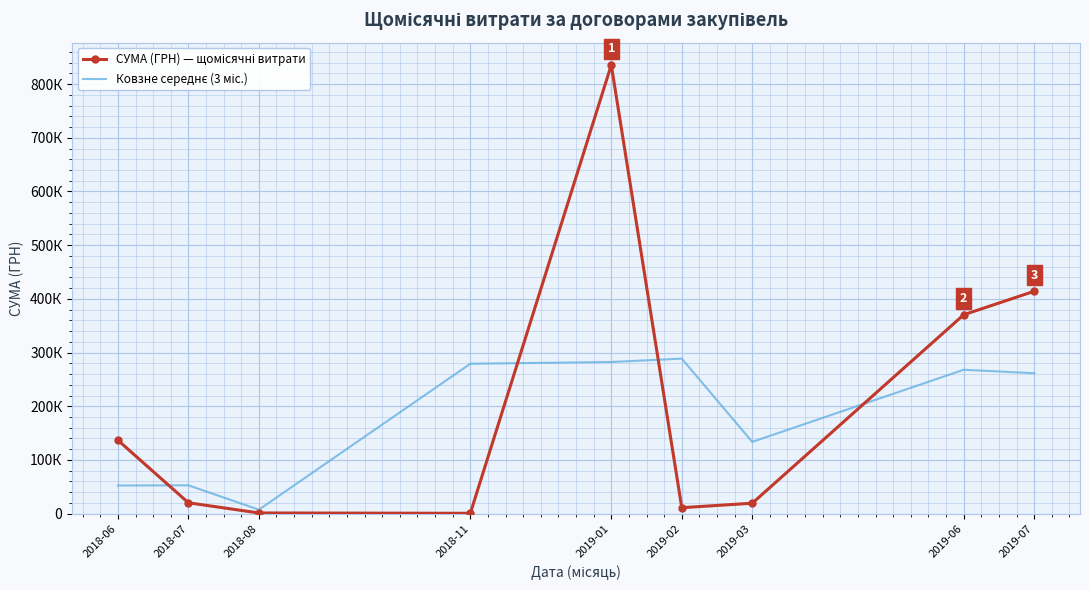

Is it true that СУМА (ГРН) — щомісячні витрати equals 1284.0 at 2018-08?

True